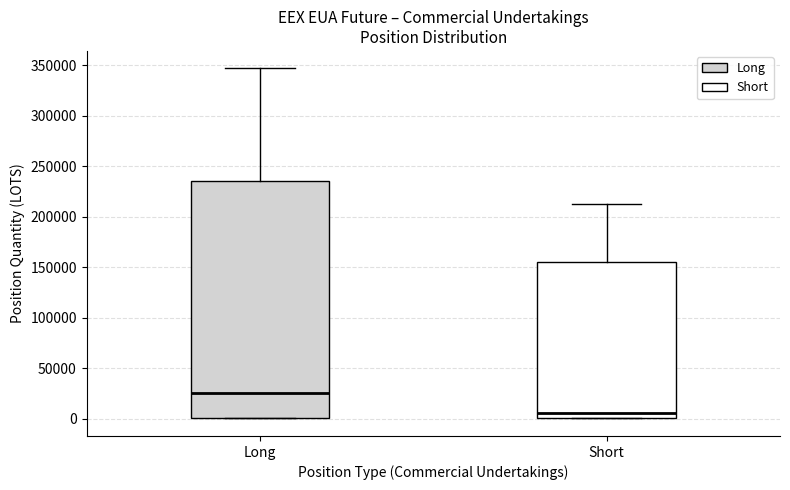

Reading left to right, read every box against the y-axis: the position of its median line, the range the box covers, and the ends of its whiskers. The values are not printed on the chart, so give them approximately, as read against the axis.

Long: median 25000, box 0 to 235000, whiskers 0 to 345000
Short: median 5000, box 0 to 155000, whiskers 0 to 215000